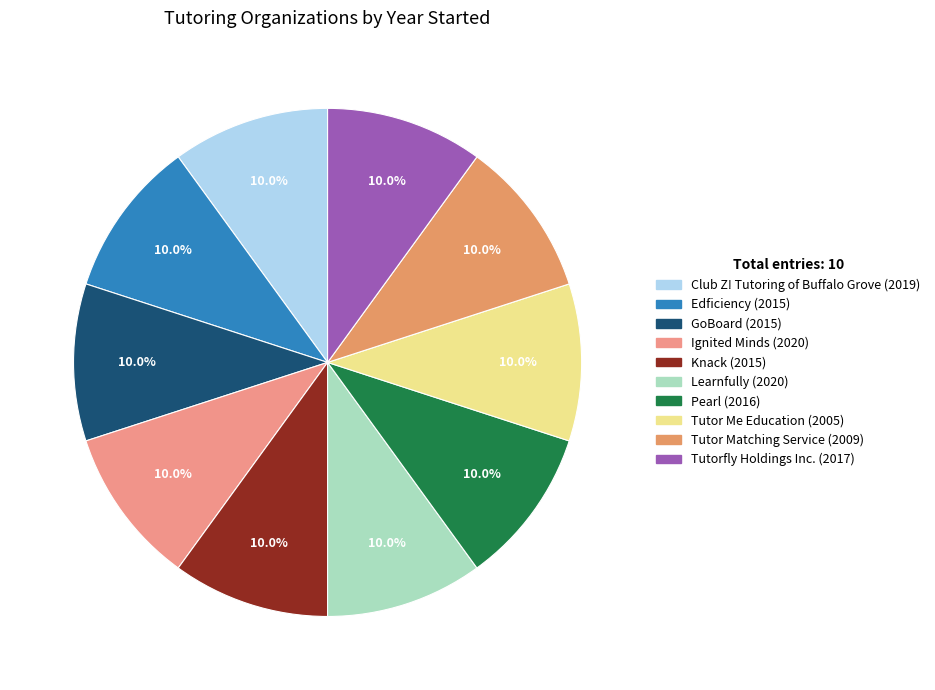

Does Tutorfly Holdings Inc. represent more than half of the total?

No